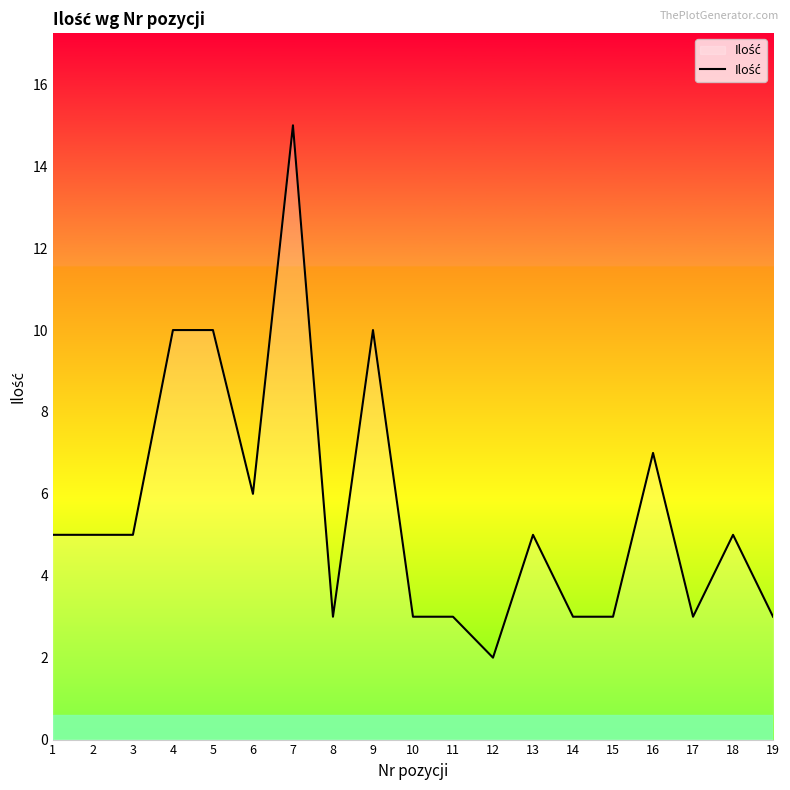

What is the difference between the maximum and minimum values?

13